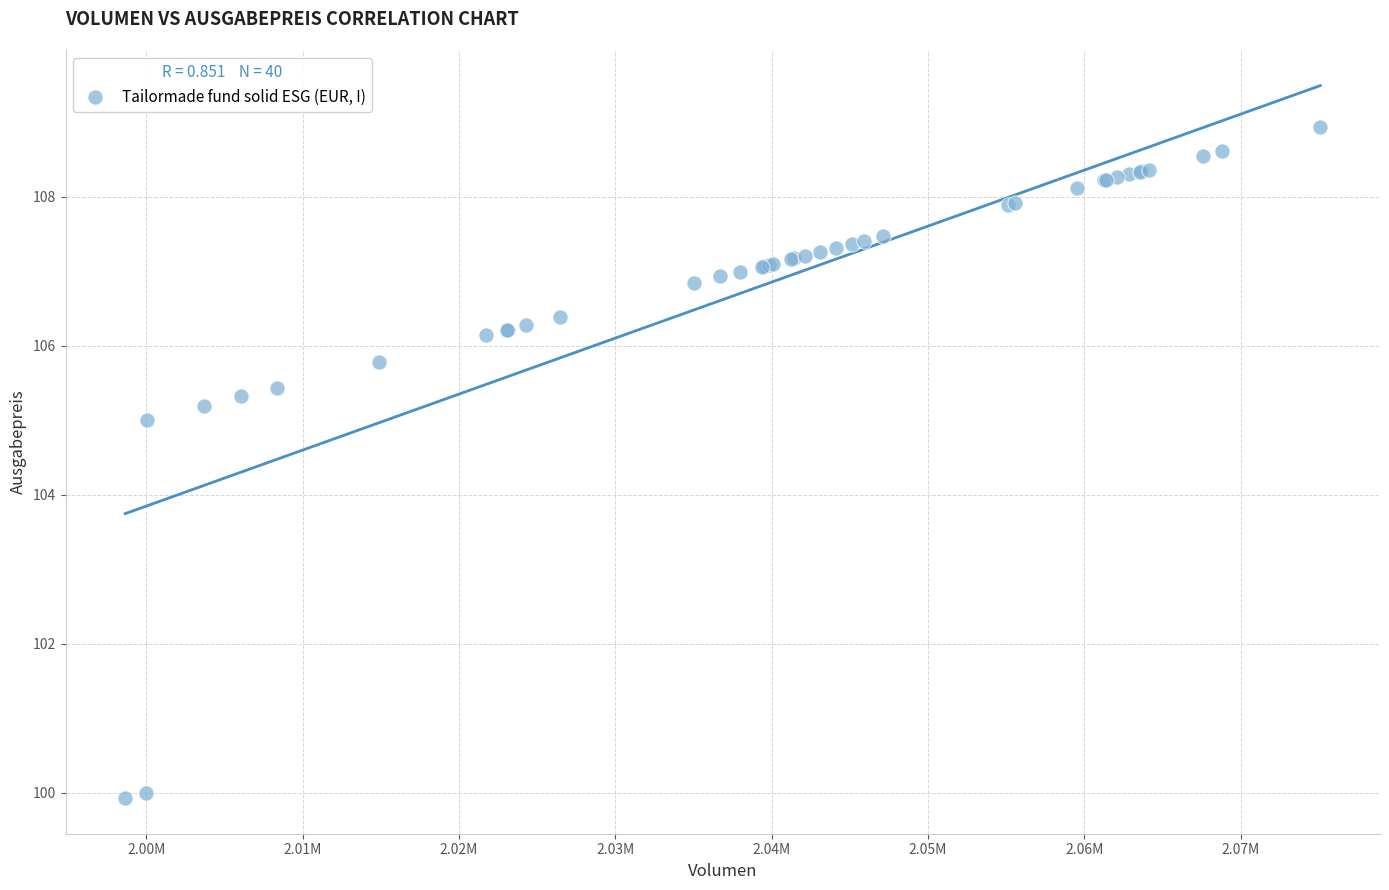

What Y value in the scatter plot is closest to 104?

105.0